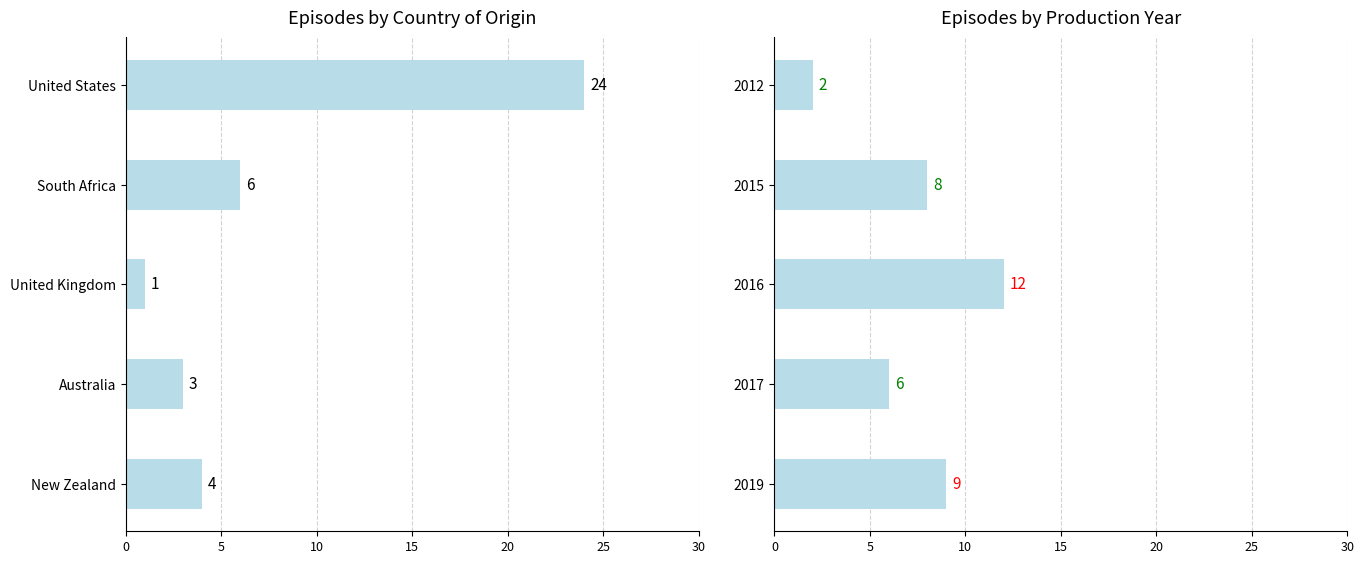

At how many categories does at least one series exceed 3?

5